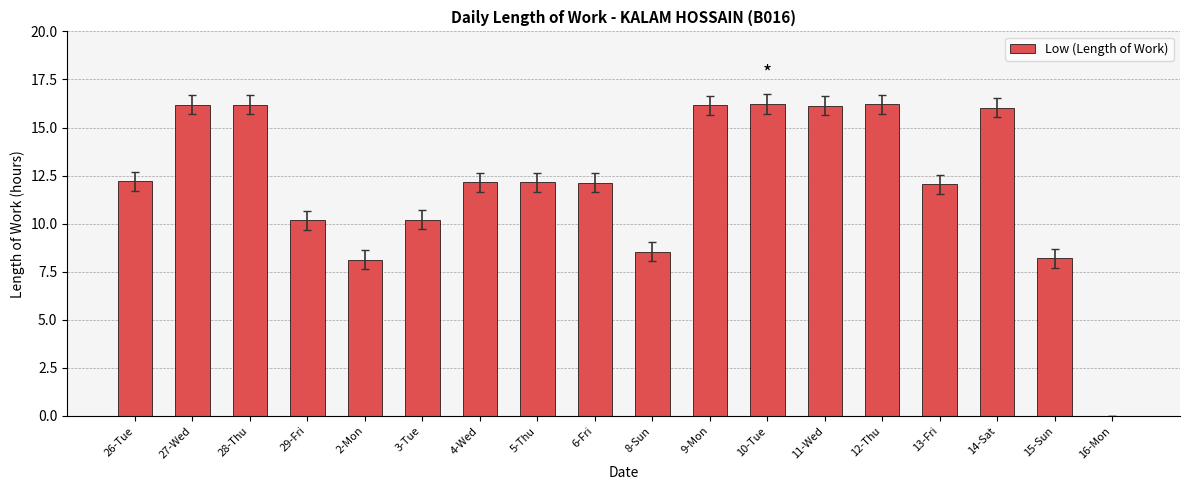

Which has a higher value, 10-Tue or 29-Fri?

10-Tue